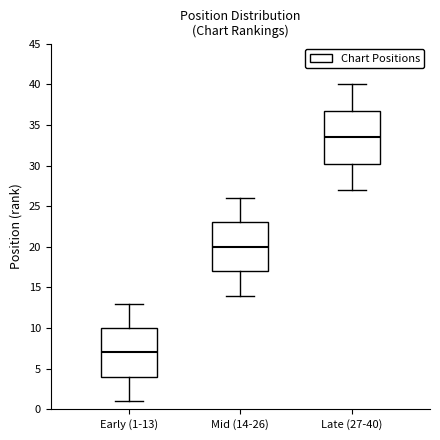

Comparing the boxes themselves (not the whiskers), which one is the tallest?

Late (27-40)